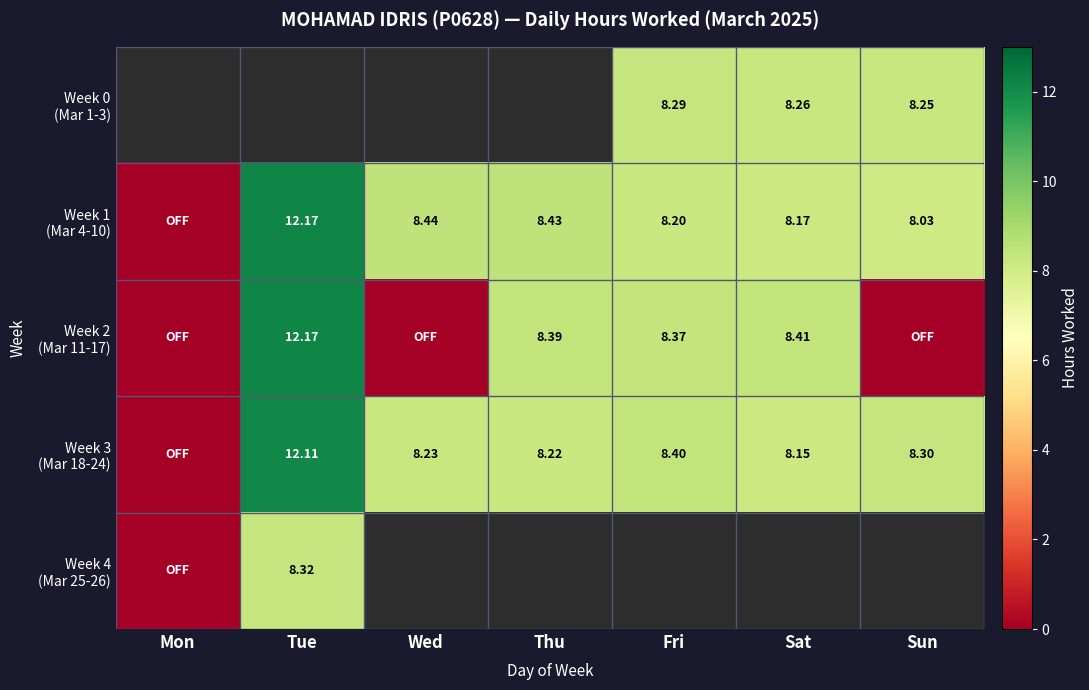

The Week 1 (Mar 4-10) series shows 3.6 at Wed. True or false?

False